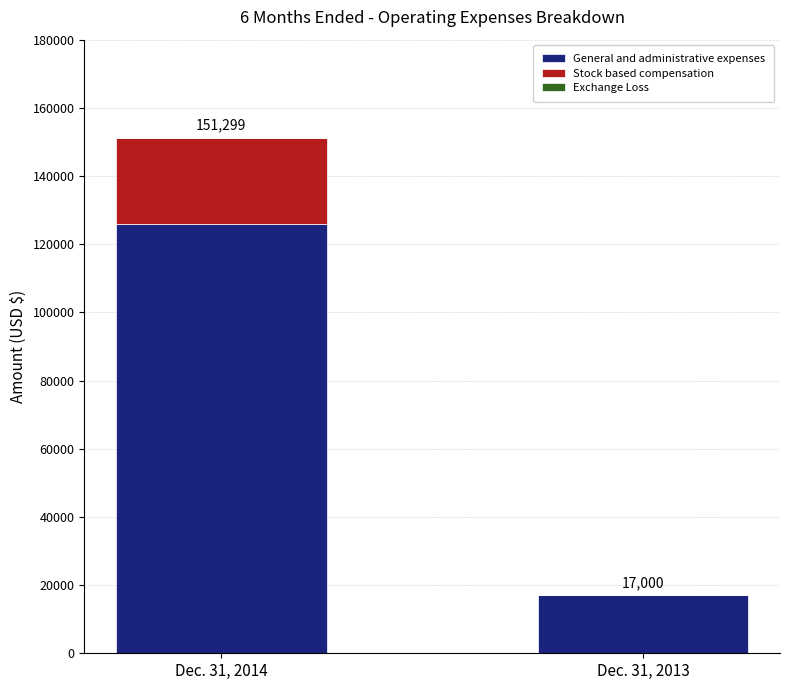

What is the maximum value for General and administrative expenses?

126055